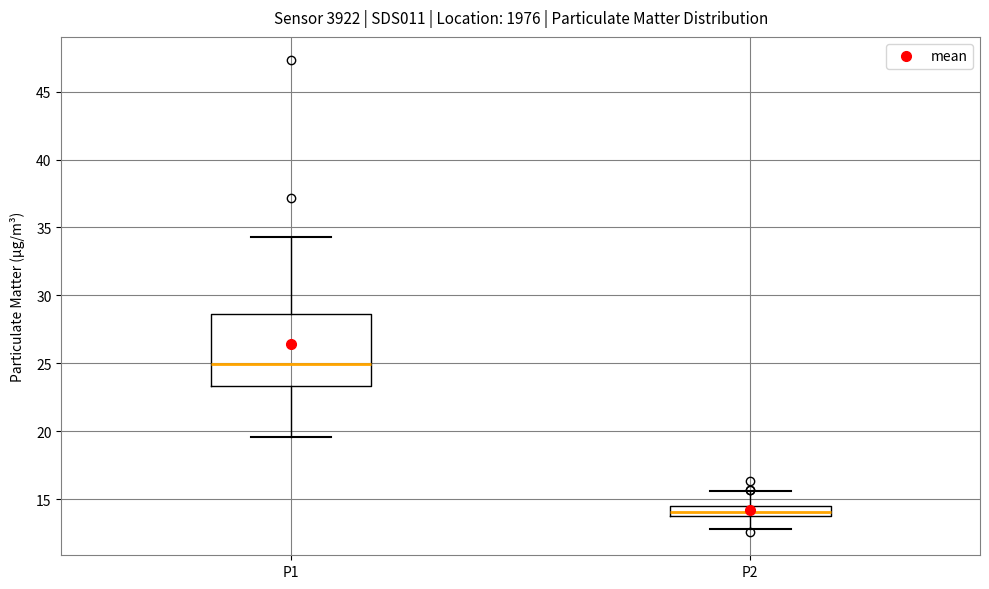

Which box has the highest median line?

P1